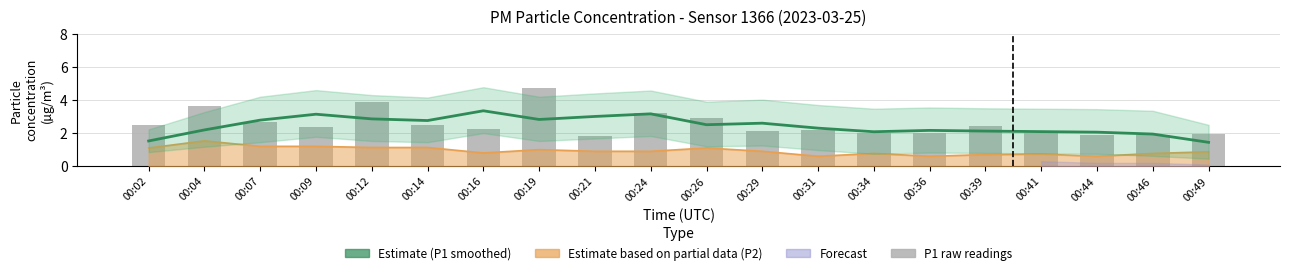

What is the greatest value displayed?

4.7